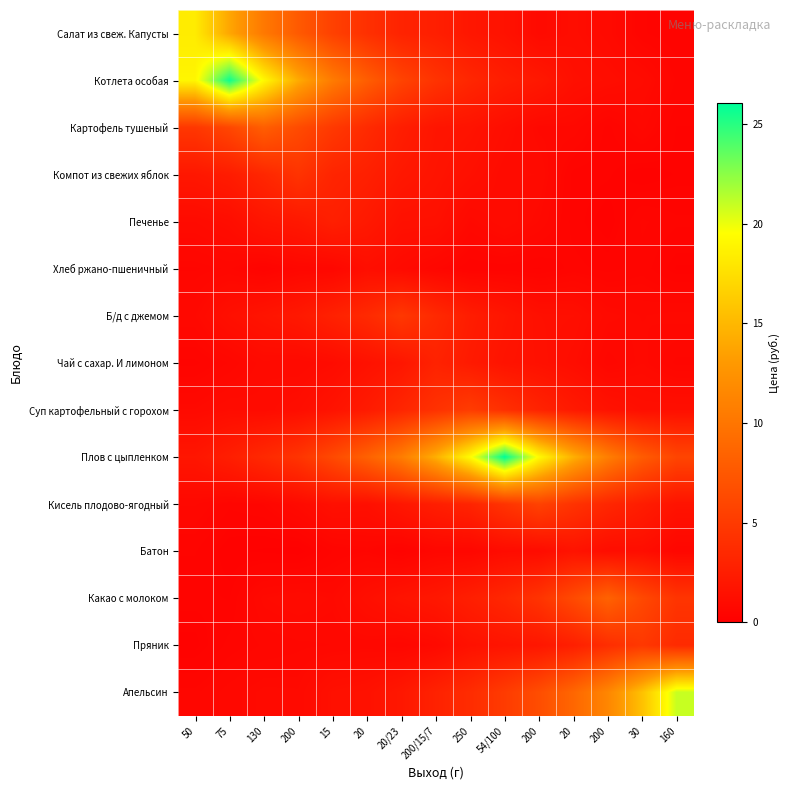

At 15, list the series in order from smallest to largest.

Батон, Хлеб ржано-пшеничный, Пряник, Какао с молоком, Чай с сахар. И лимоном, Апельсин, Кисель плодово-ягодный, Суп картофельный с горохом, Печенье, Б/д с джемом, Компот из свежих яблок, Картофель тушеный, Салат из свеж. Капусты, Плов с цыпленком, Котлета особая